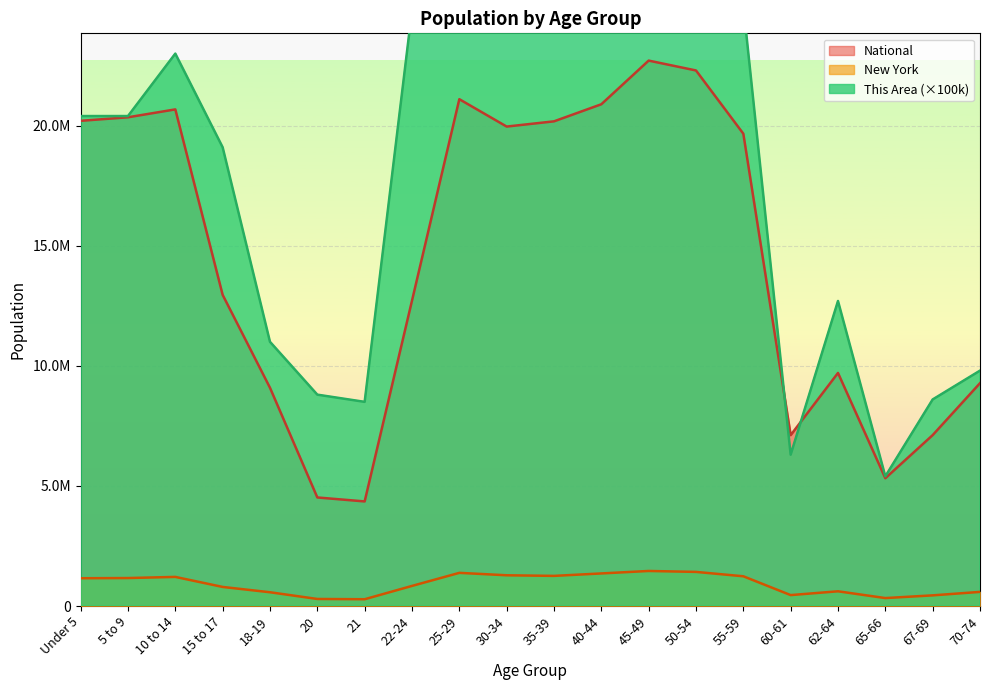

How many values in the New York series exceed 1155822?

9